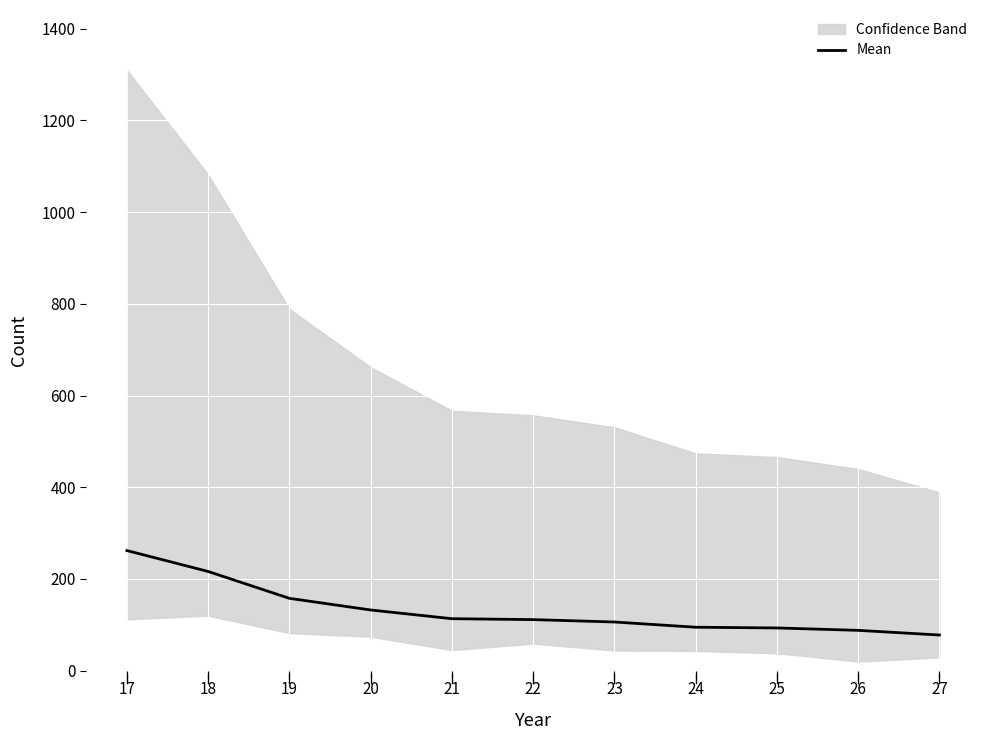

What is the change in value from 19 to 24?

-63.0